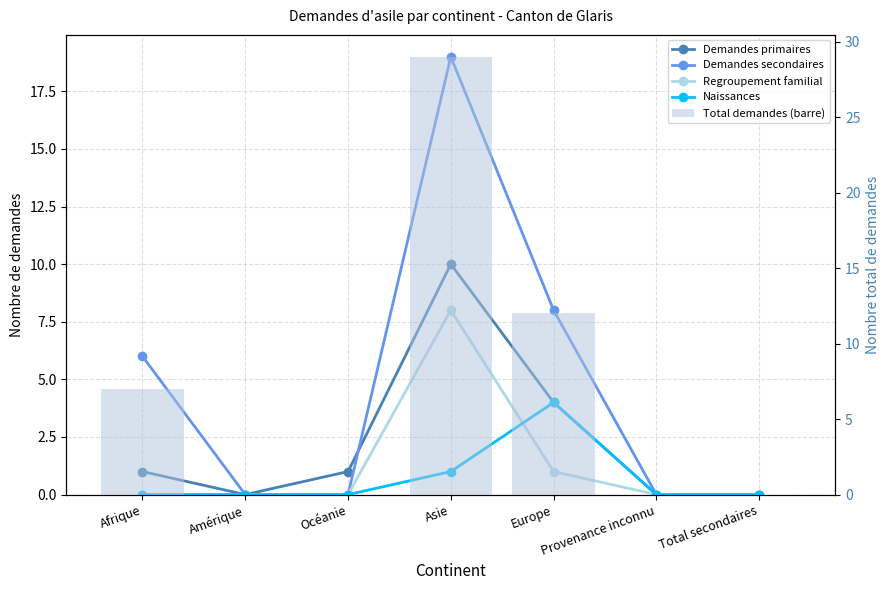

How many data points in Demandes primaires are less than 1?

3